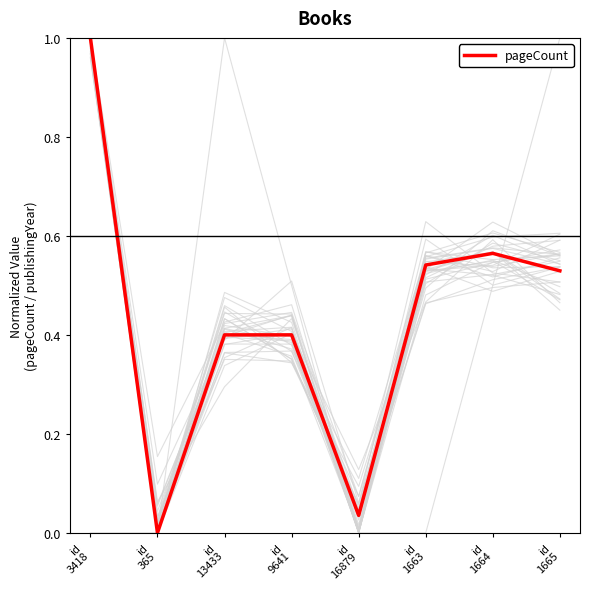

How many values are above zero?

7